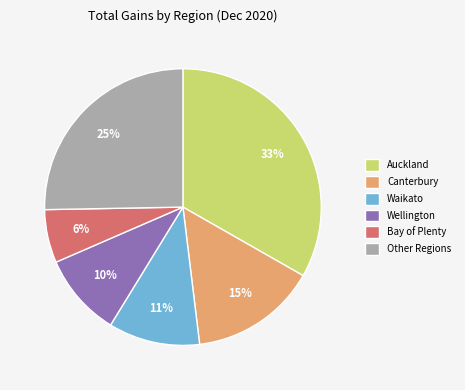

True or false: Auckland accounts for 40% of the total.

False